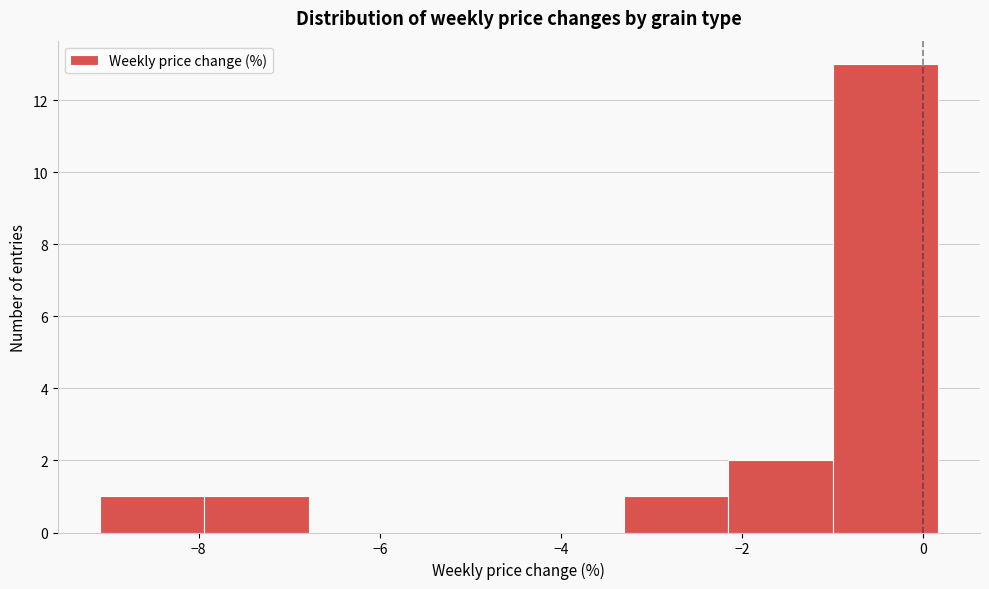

What is the height of the bar covering -9.0 to -8.0 on the x-axis? Neither the bar edges nor the heights are printed on the chart, so give them approximately, as read against the axes.

1